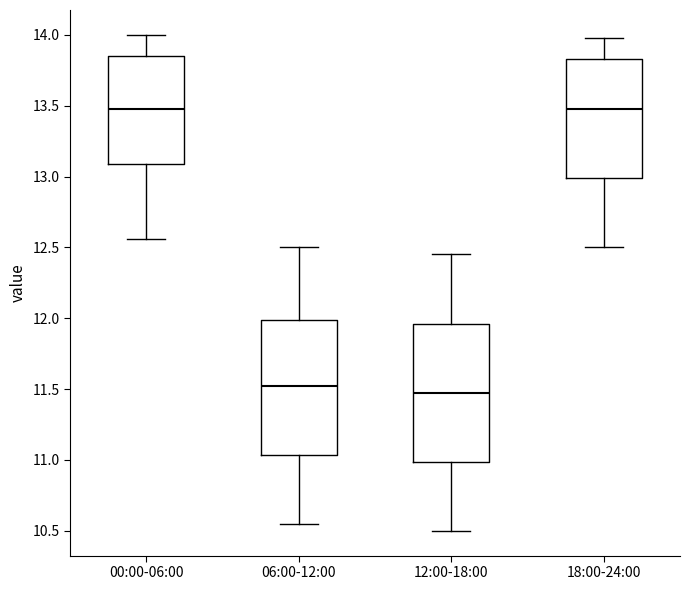

Which box's median line is the lowest?

12:00-18:00